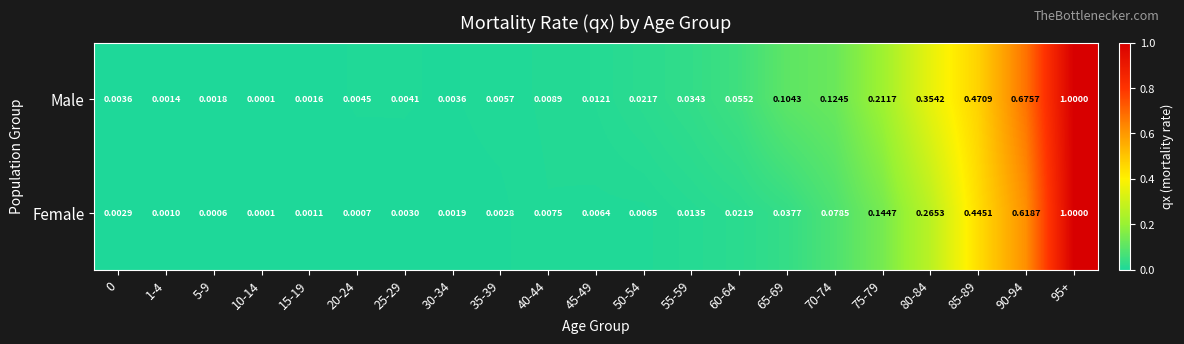

At which category is the sum across all series the highest?

95+